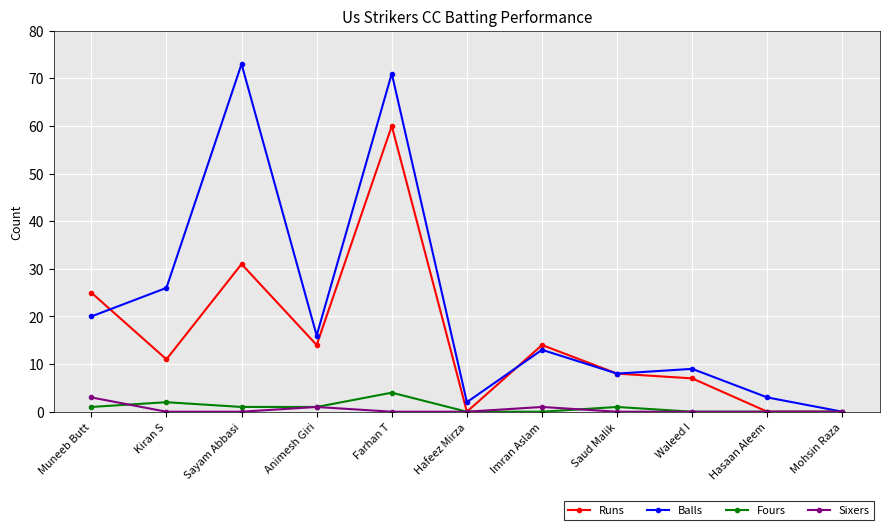

Is the value of Sixers at Hafeez Mirza greater than the value of Fours at Kiran S?

No